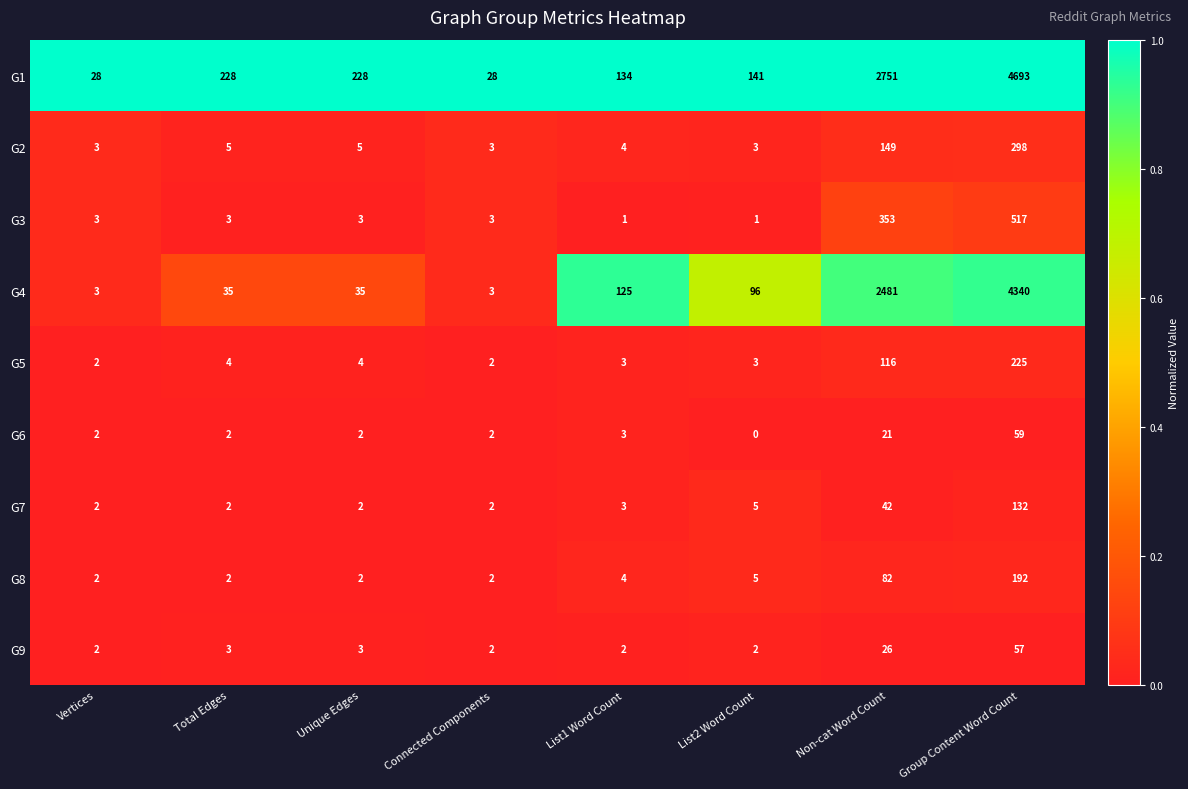

Which series has the largest total across all categories?

G1